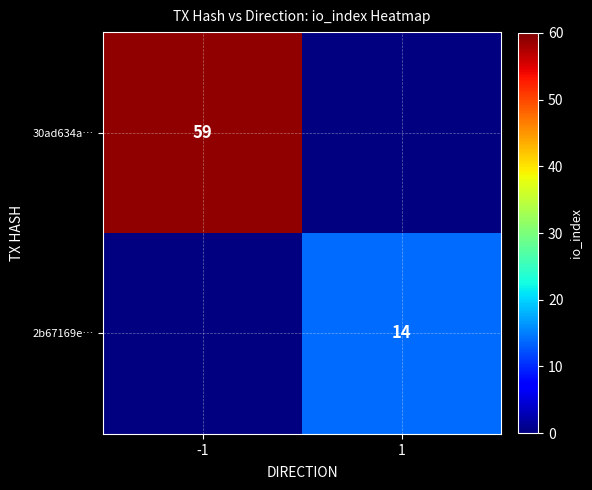

At how many categories does at least one series exceed 19?

1